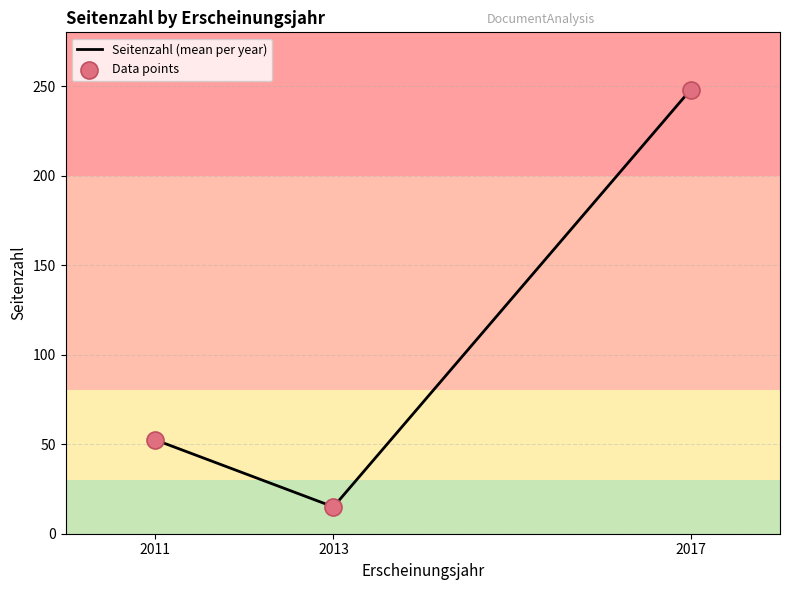

Which has a higher value, 2011 (Spezial) or 2017 (Dissertation)?

2017 (Dissertation)